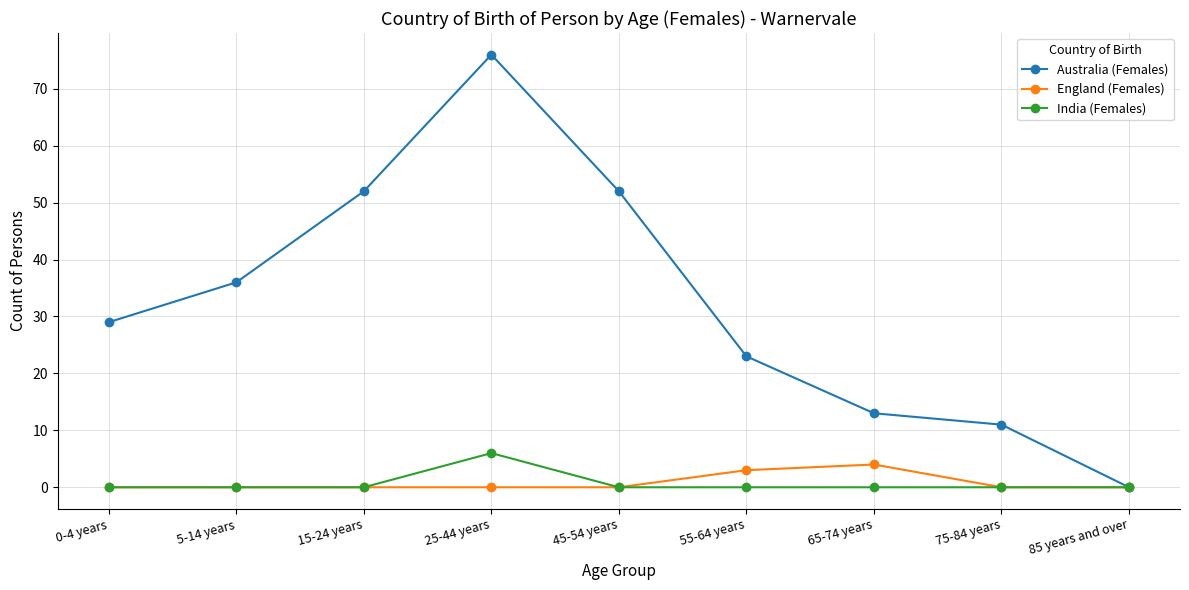

What is the difference between the maximum and minimum values in the India (Females) series?

6